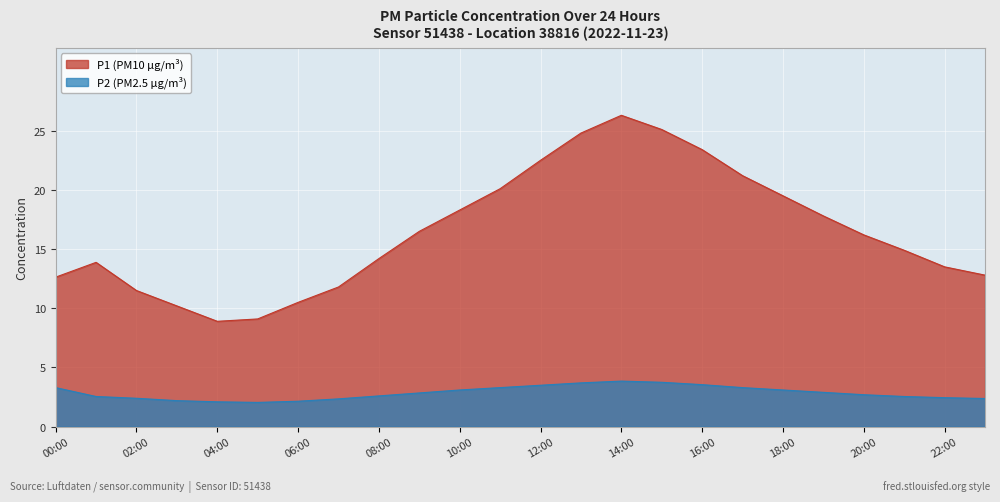

What is the spread (max minus min) of values at 06:00?

8.3